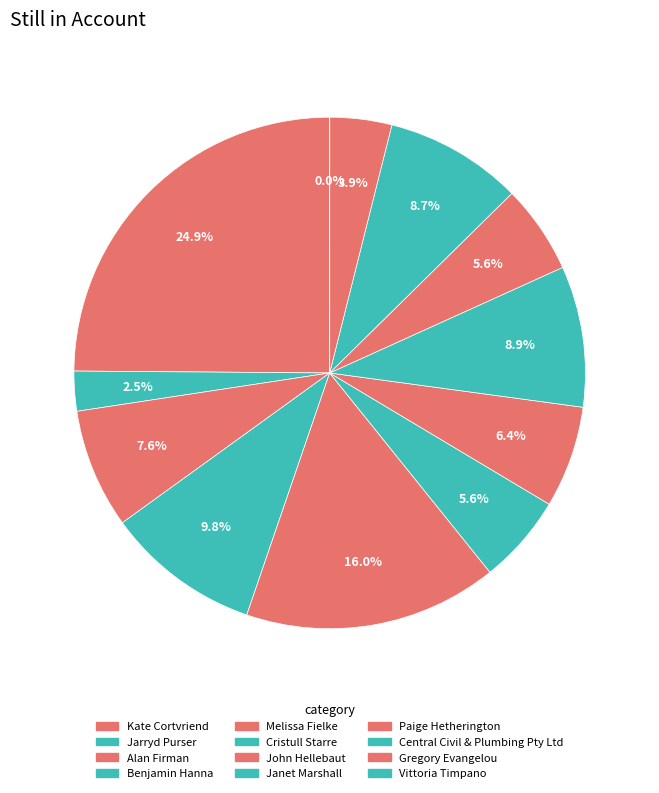

To the nearest percent, what percentage of the pie is Benjamin Hanna?

10%